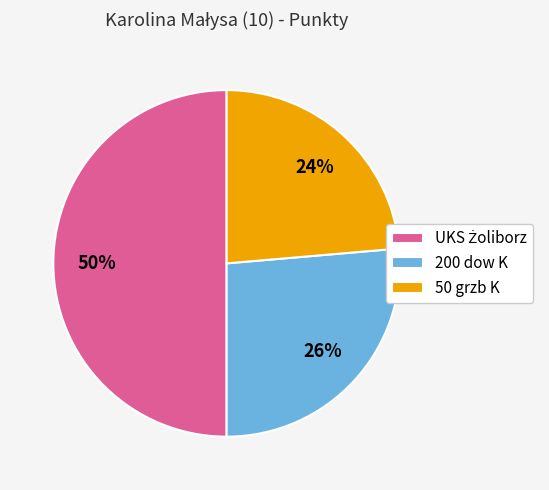

Does 200 dow K account for over 50% of the chart?

No